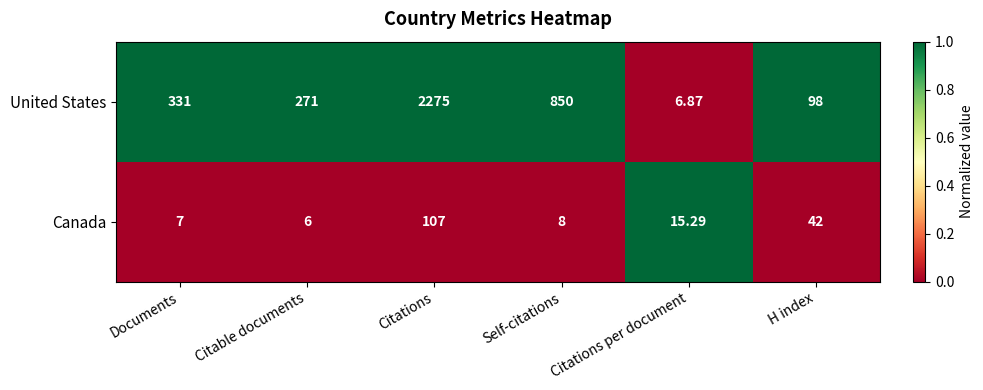

At which label is Canada closest to 56?

H index